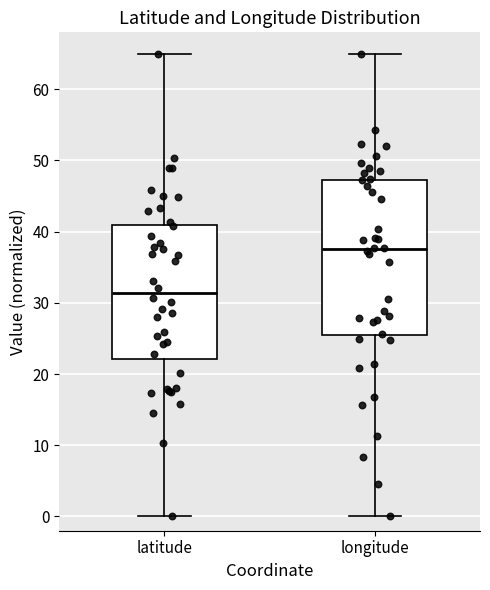

Where does the lower whisker of the box for latitude end on the y-axis? The values are not printed on the chart, so give them approximately, as read against the axis.

0